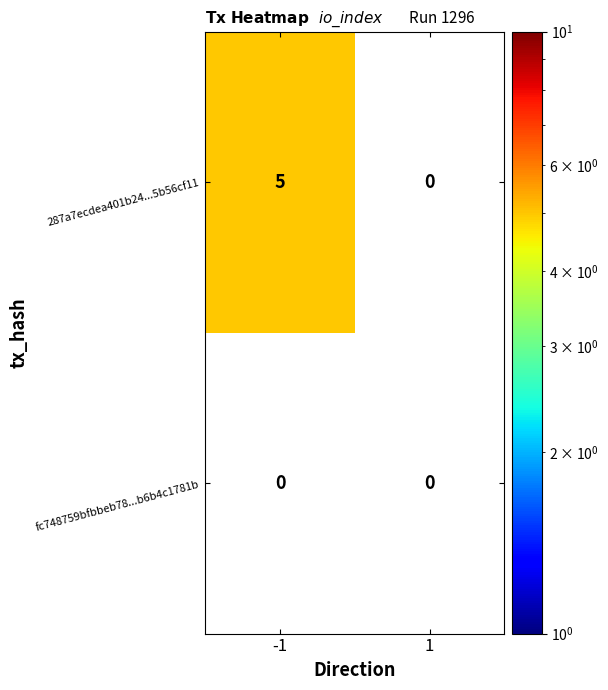

Reading left to right, transcribe all the data shown in this chart.

287a7ecdea401b24...5b56cf11: 5	0
fc748759bfbbeb78...b6b4c1781b: 0	0